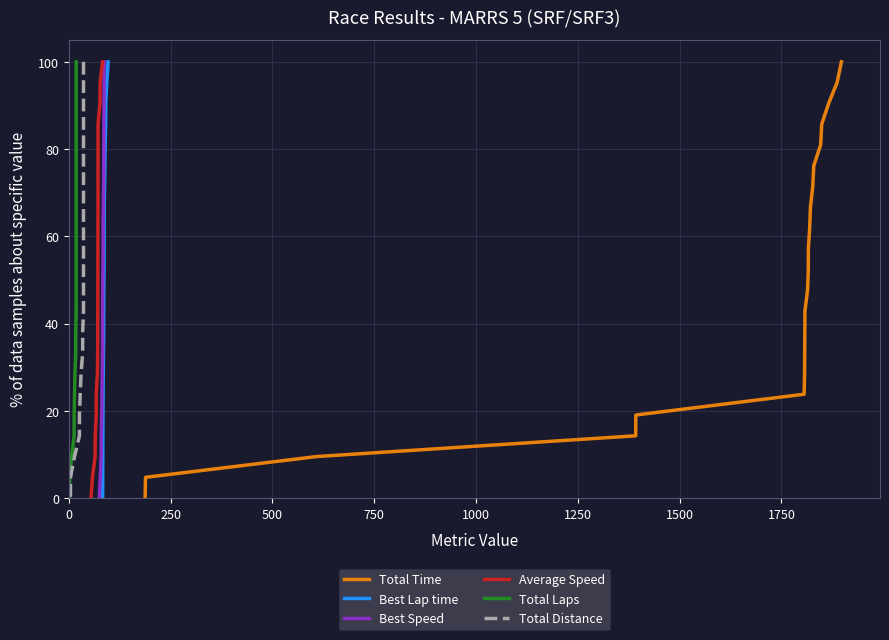

How many values in the Total Distance series exceed 52?

11